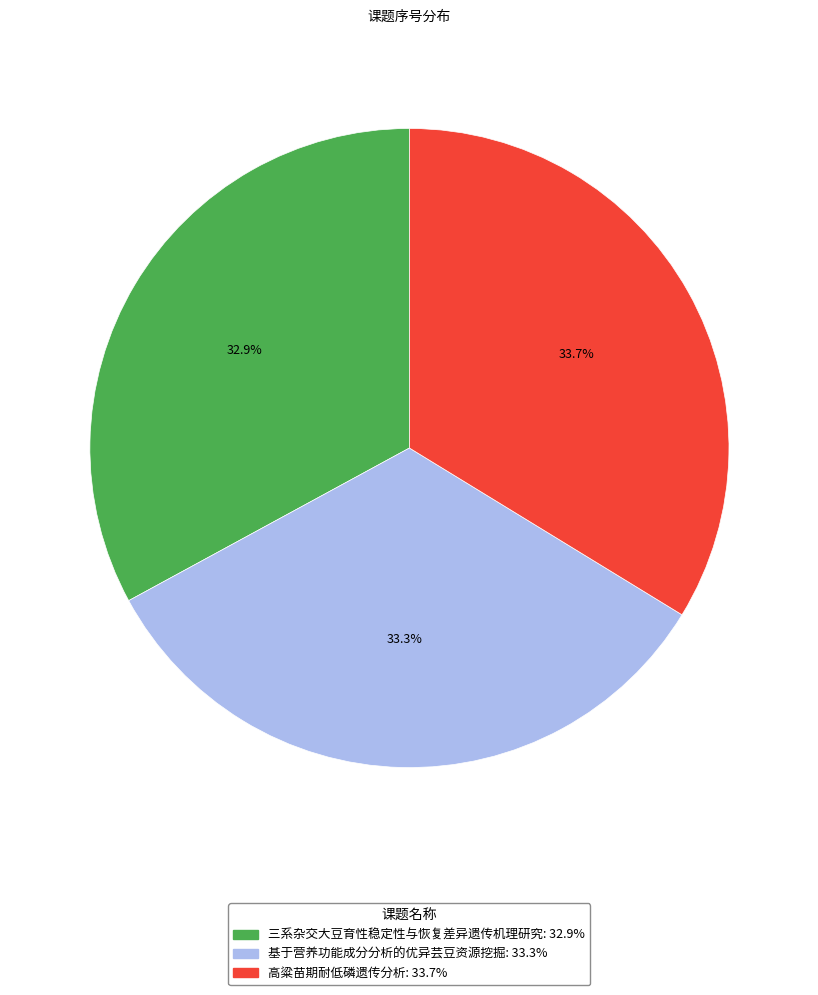

Is it true that 高粱苗期耐低磷遗传分析 is 43% of the pie?

False